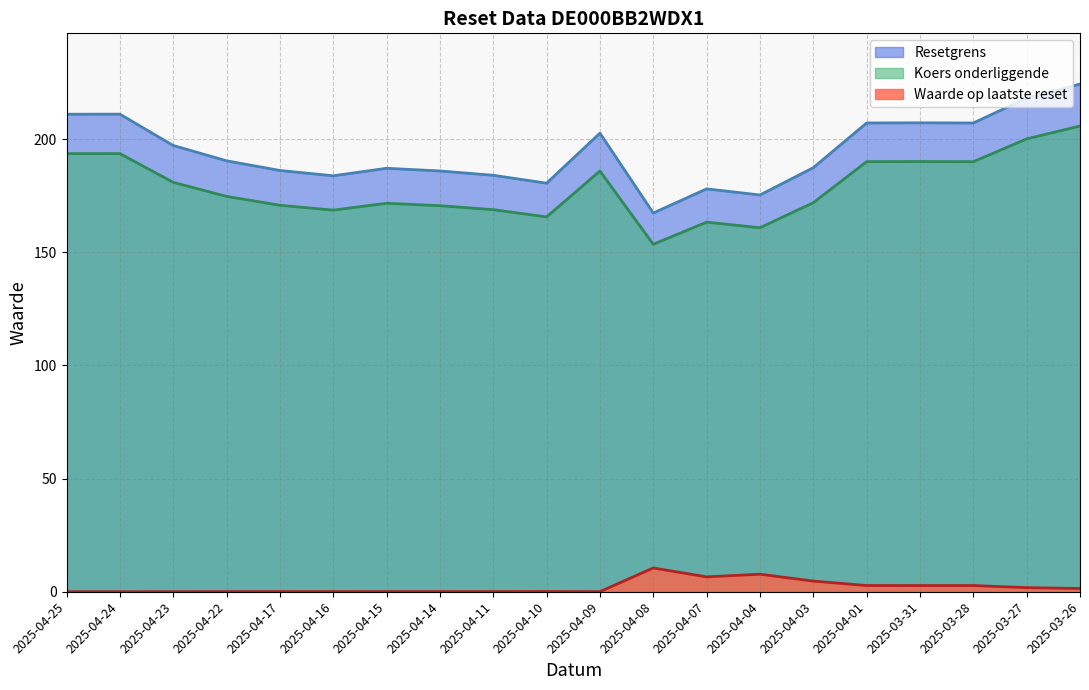

At 2025-04-09, list the series in order from smallest to largest.

Waarde op laatste reset, Koers onderliggende, Resetgrens